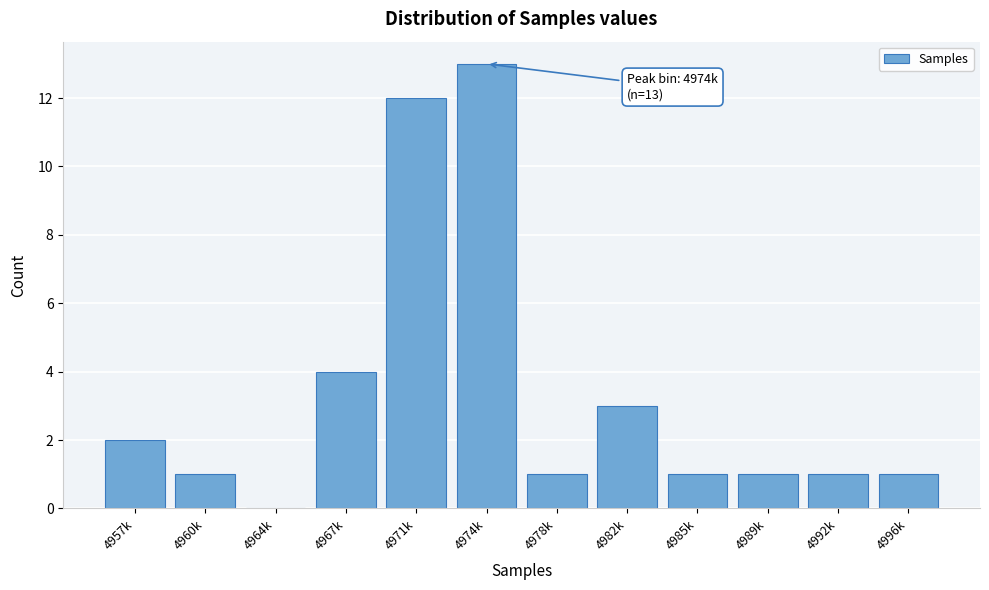

Reading left to right, extract all data points from this chart.

4957k=2	4960k=1	4964k=0	4967k=4	4971k=12	4974k=13	4978k=1	4982k=3	4985k=1	4989k=1	4992k=1	4996k=1